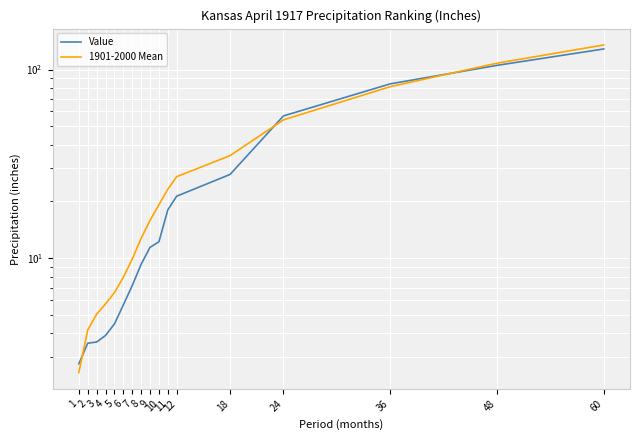

Is it true that 1901-2000 Mean equals 17.2 at 24?

False